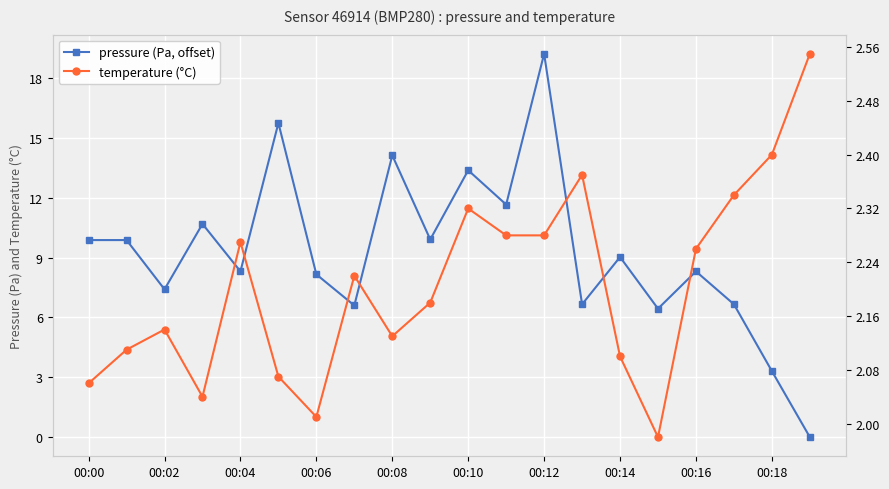

What is the difference between the second highest and minimum values in the pressure (Pa, offset) series?

15.8